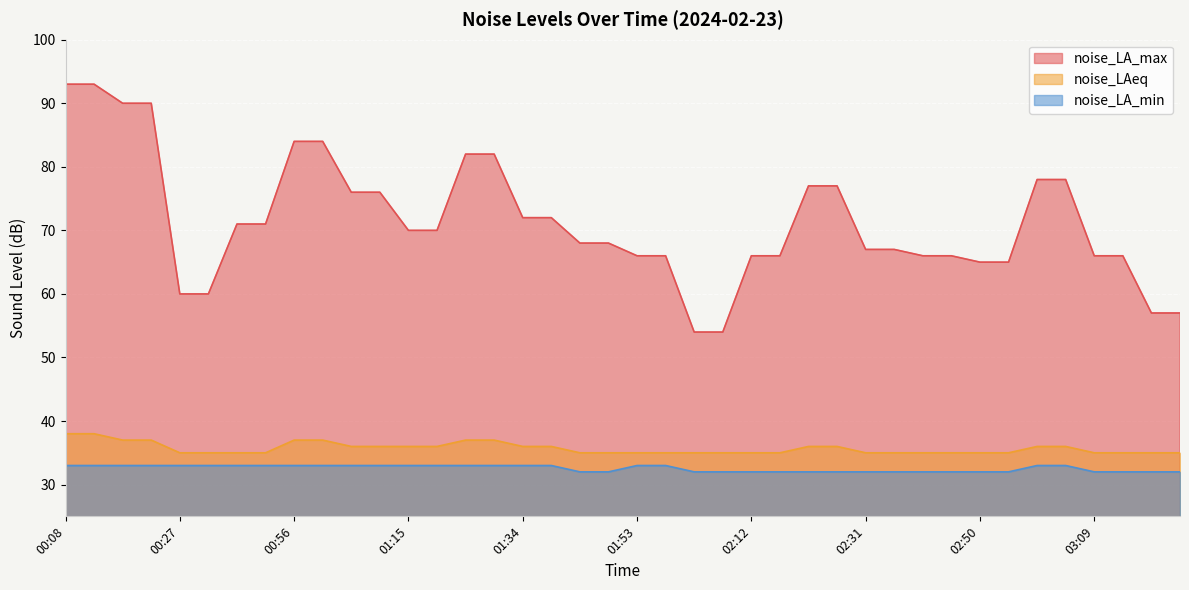

How many lines are shown in the chart?

3